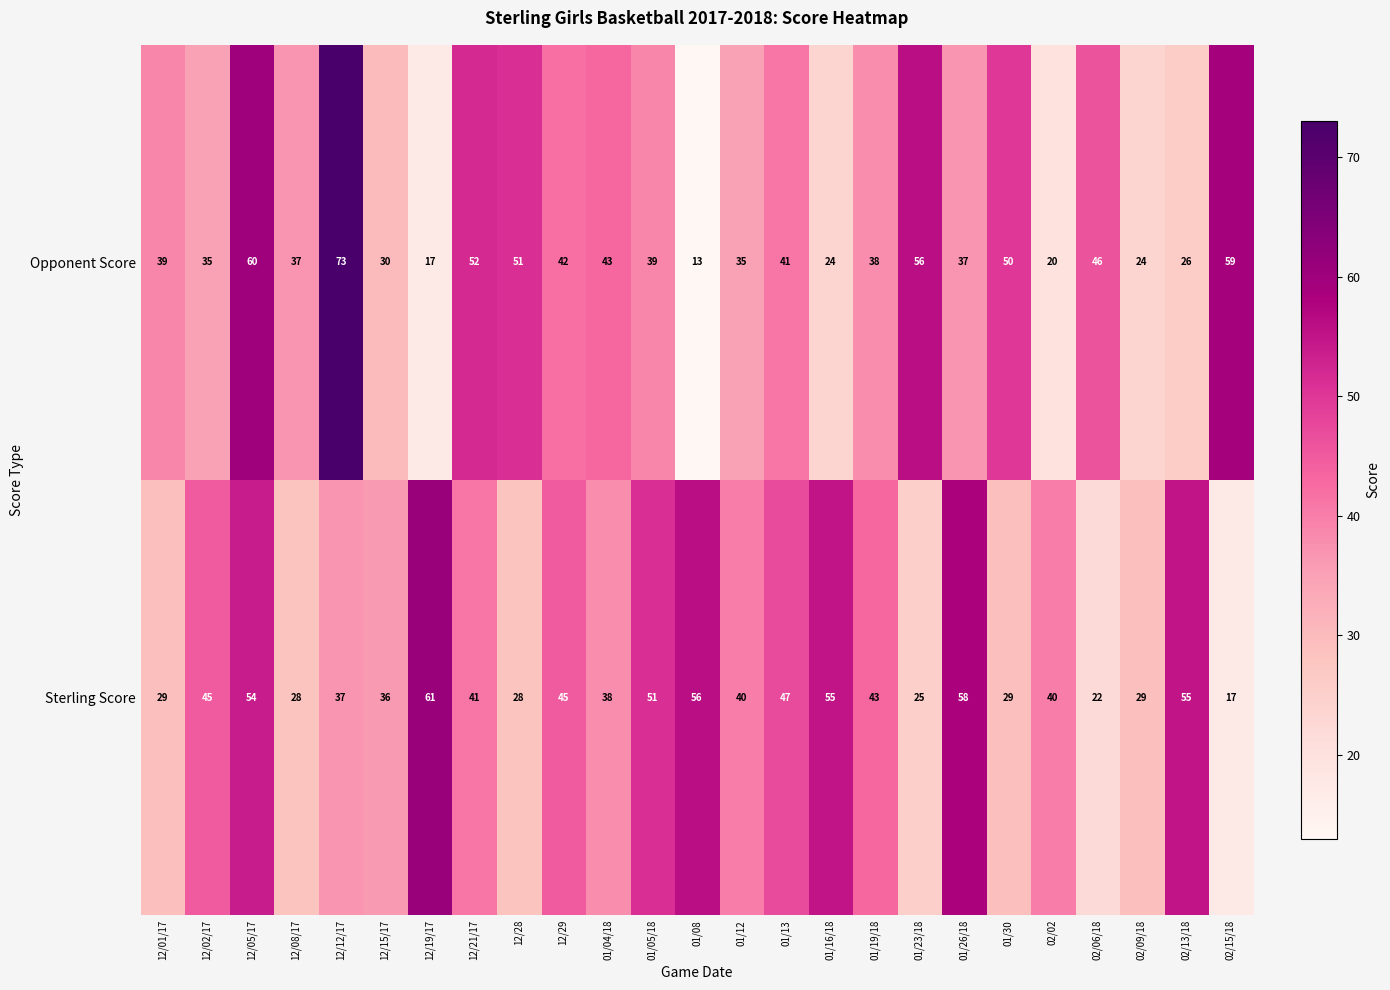

Which series has the largest range (max minus min)?

Opponent Score